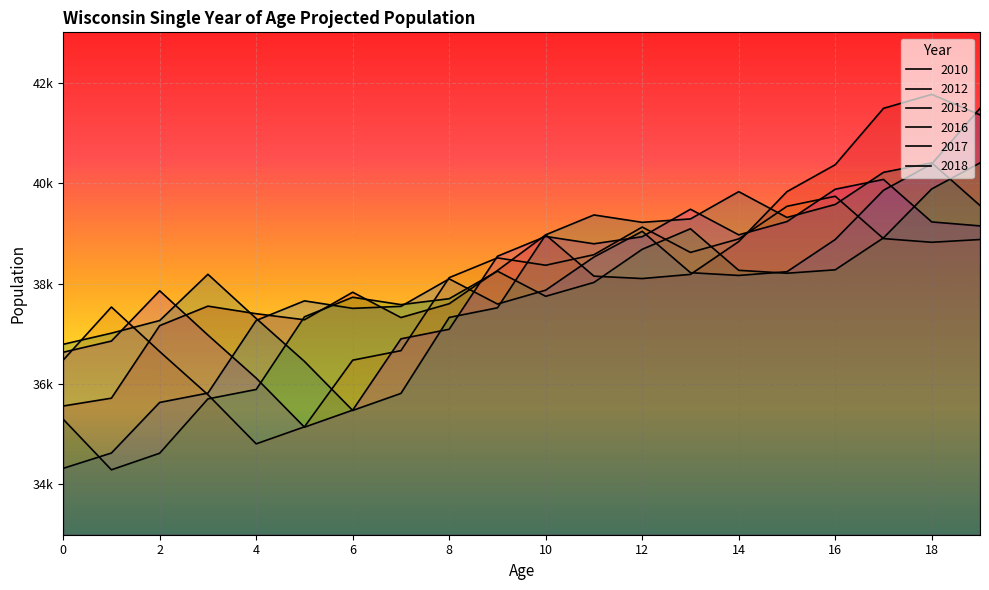

What is the average value of the 2017 series?

38013